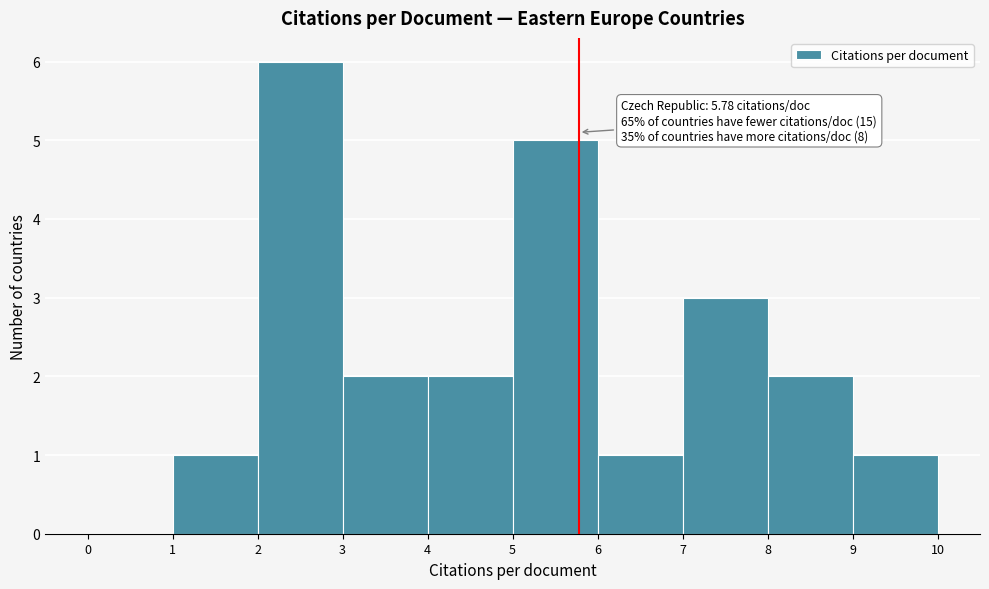

Which range on the x-axis has the tallest bar?

2 to 3